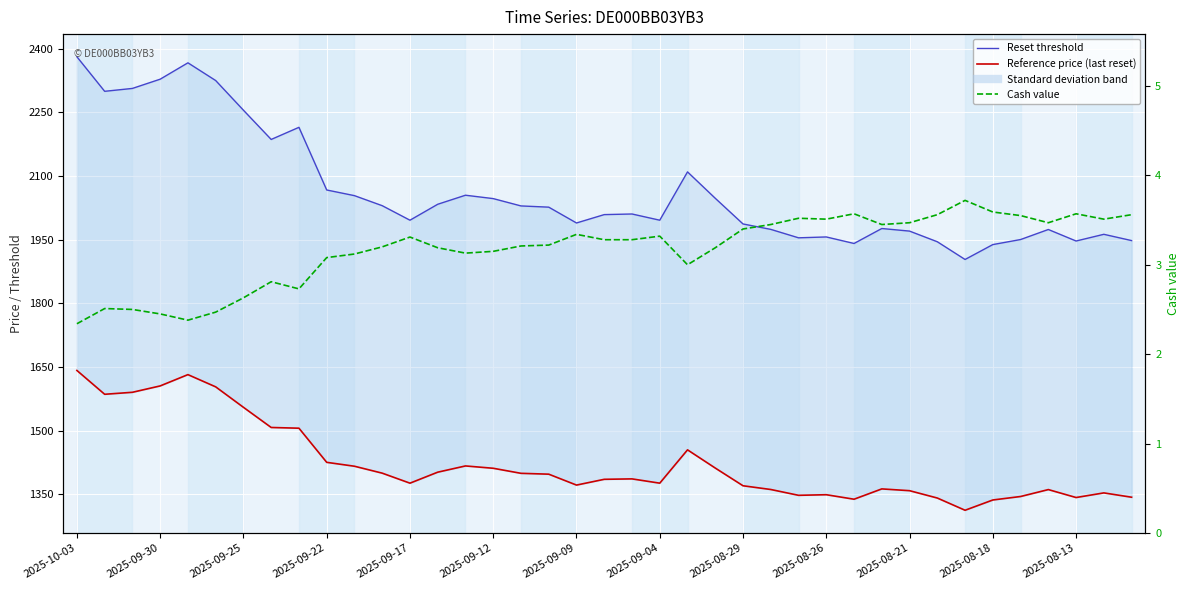

Between 2025-08-21 and 18, which series saw the biggest shift?

Reset threshold